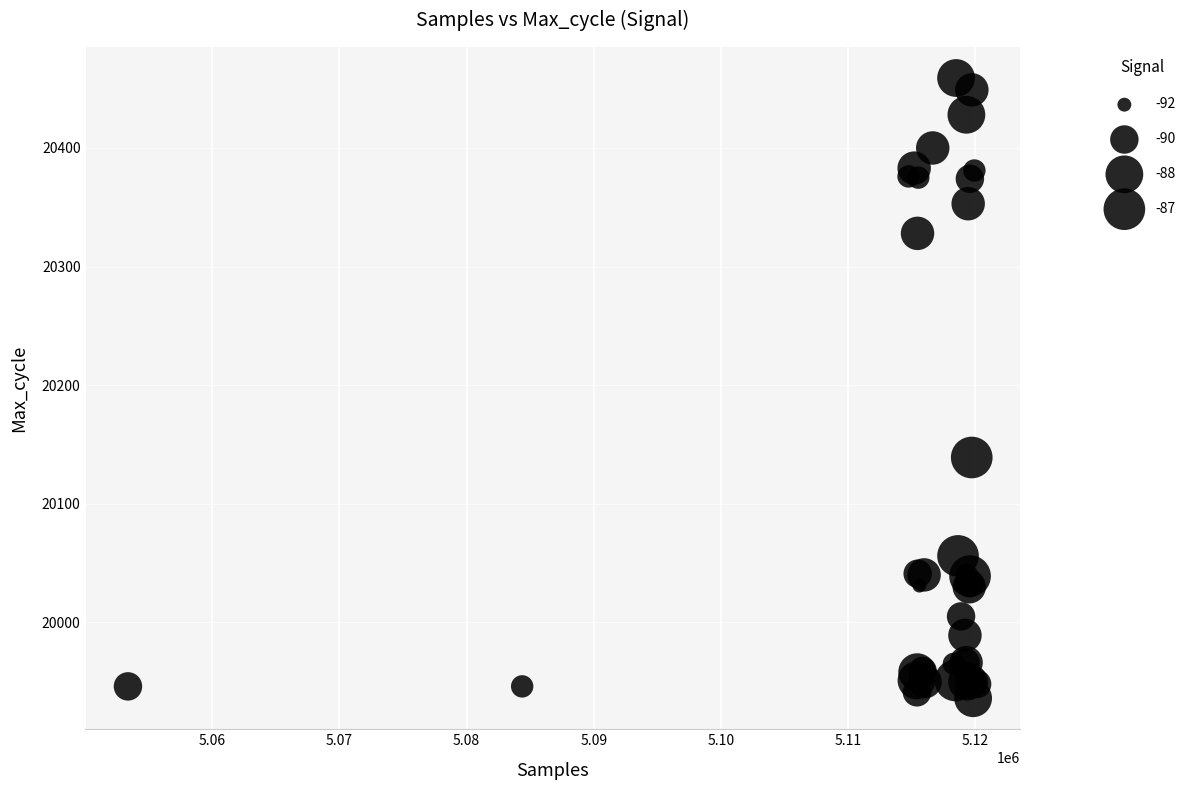

What Y value in the scatter plot is closest to 20197?

20139